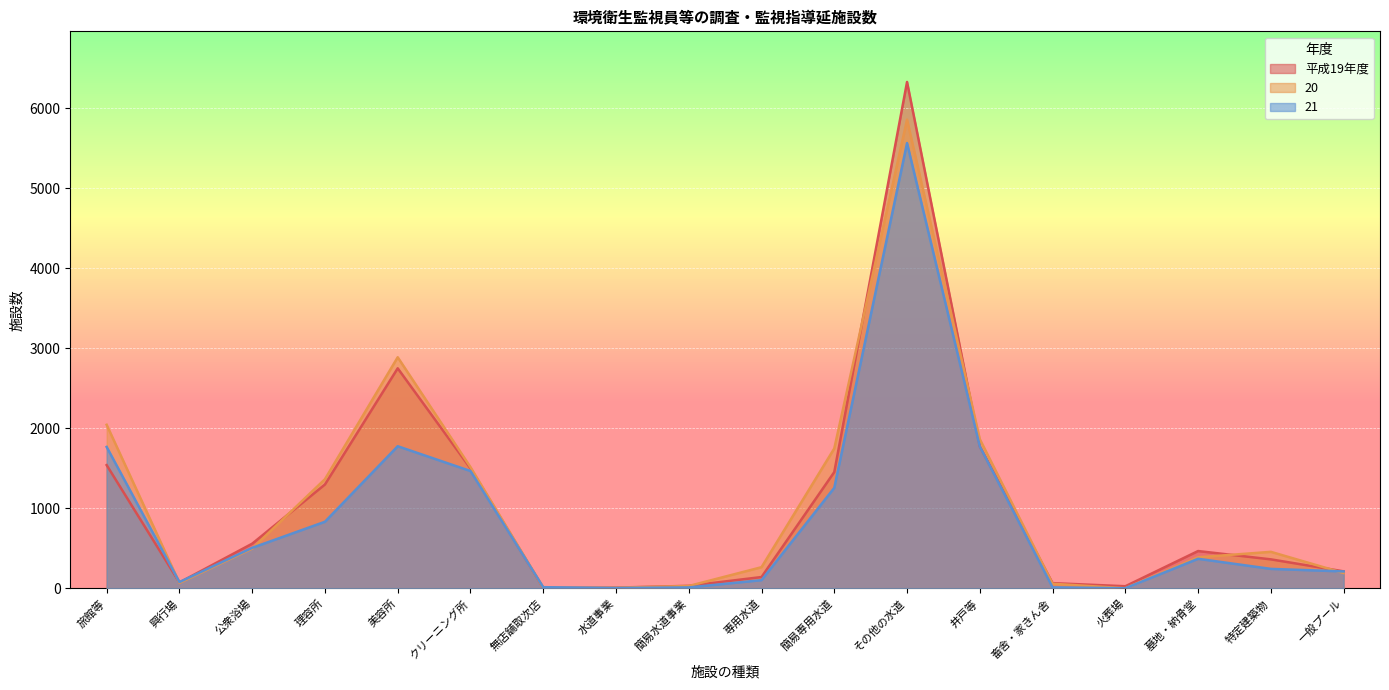

At how many categories does at least one series exceed 1678?

5